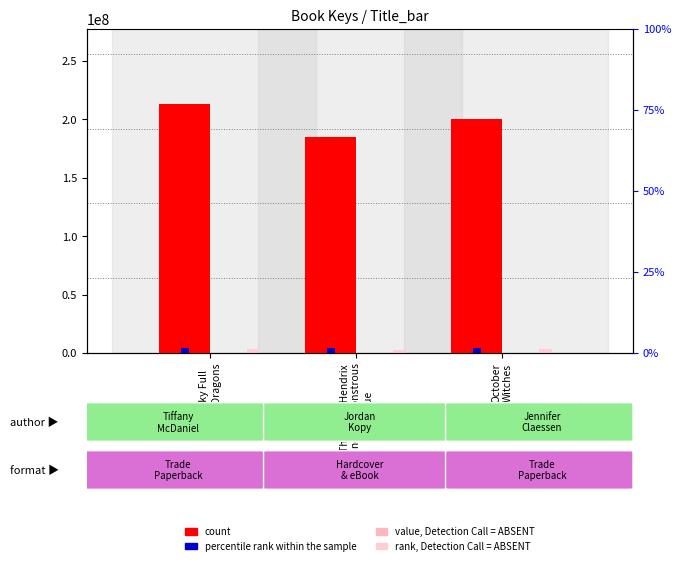

Is it true that rank, Detection Call = ABSENT equals 2778613.2 at Theodora Hendrix
and the Monstrous
League?

True